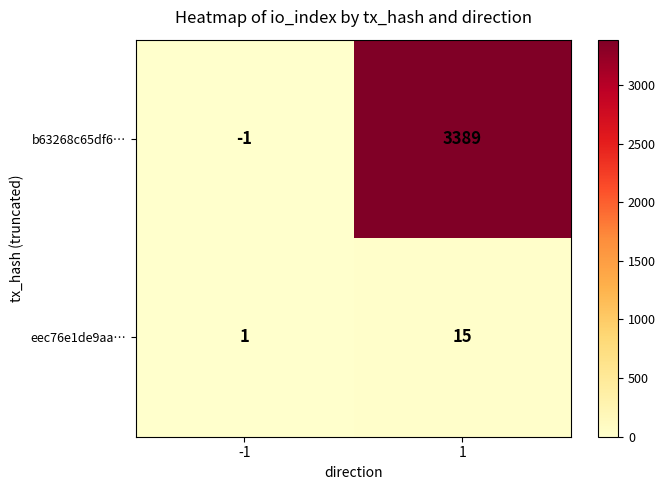

Read the eec76e1de9aa… value at 1, to the nearest 10.

20